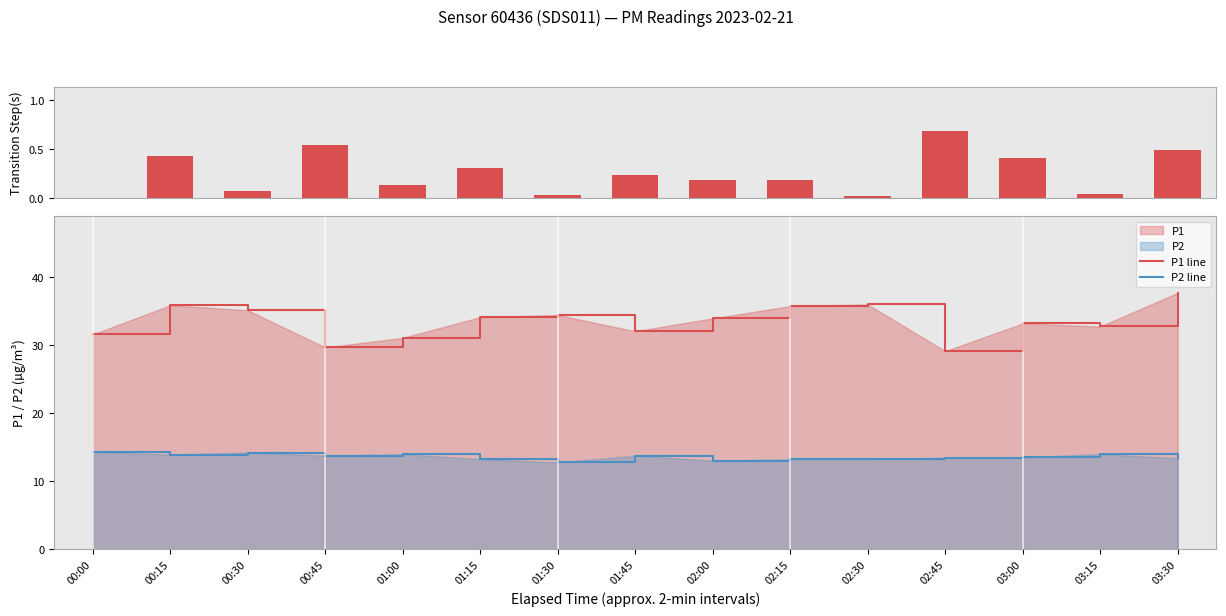

Which series has the widest spread of values?

P1 line